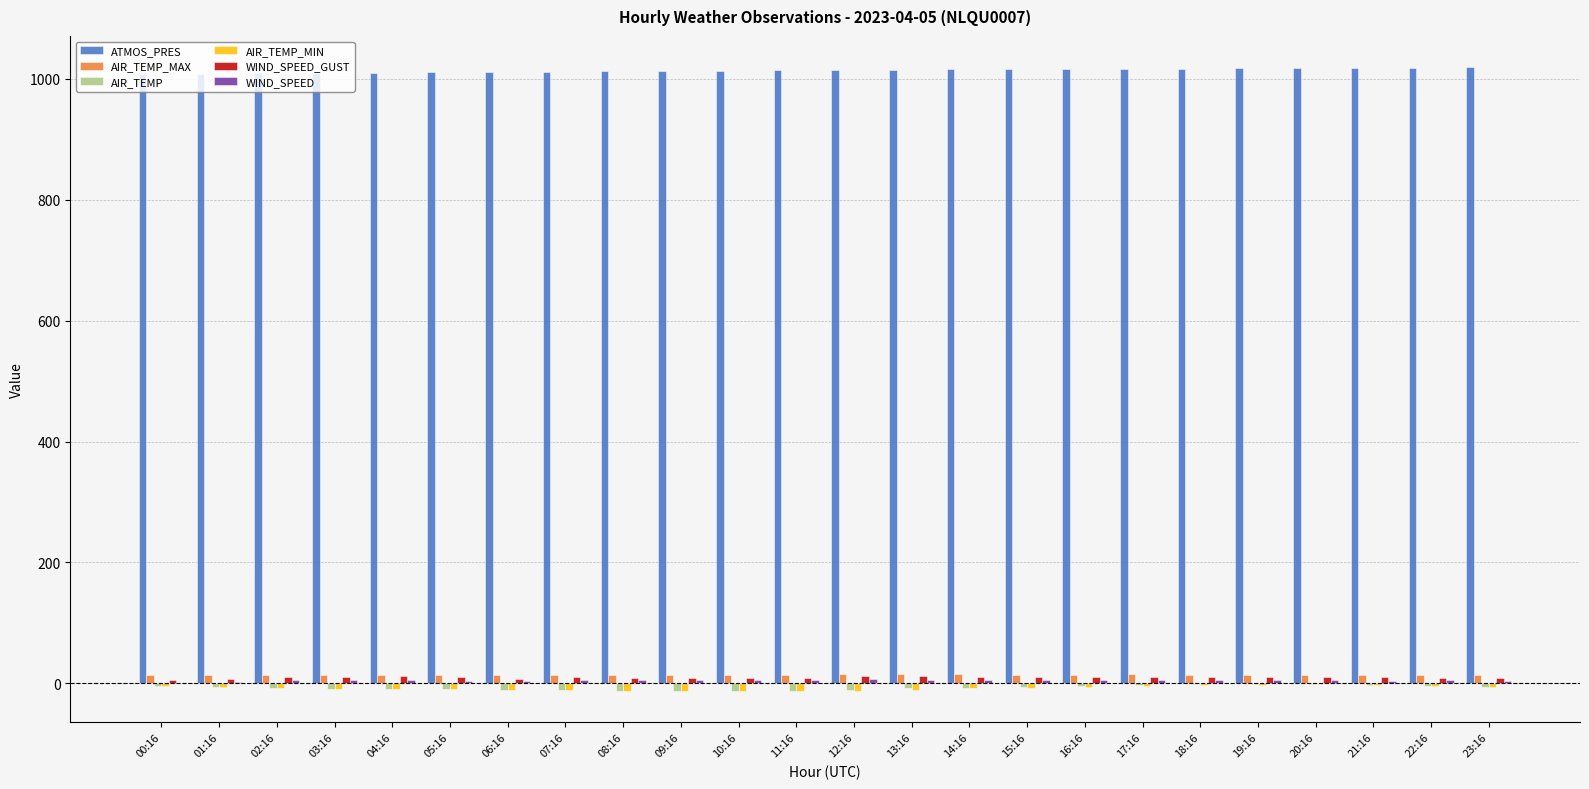

Are the bars horizontal?

No